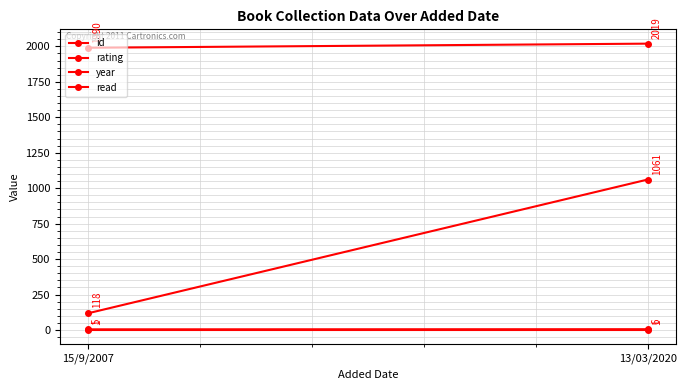

What is the total value across all series at 15/9/2007?

2114